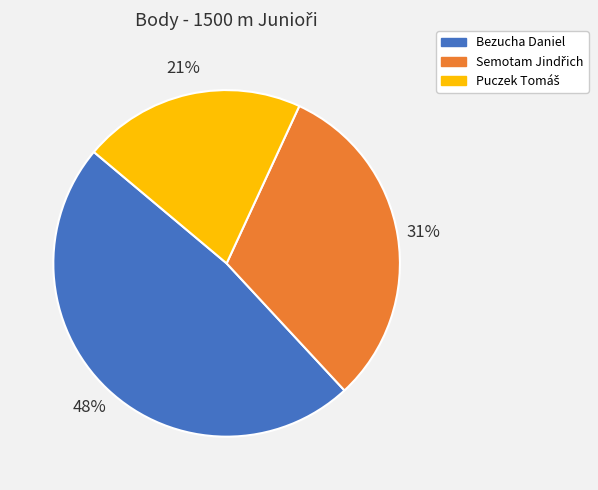

To the nearest percent, what is the average slice percentage?

33%